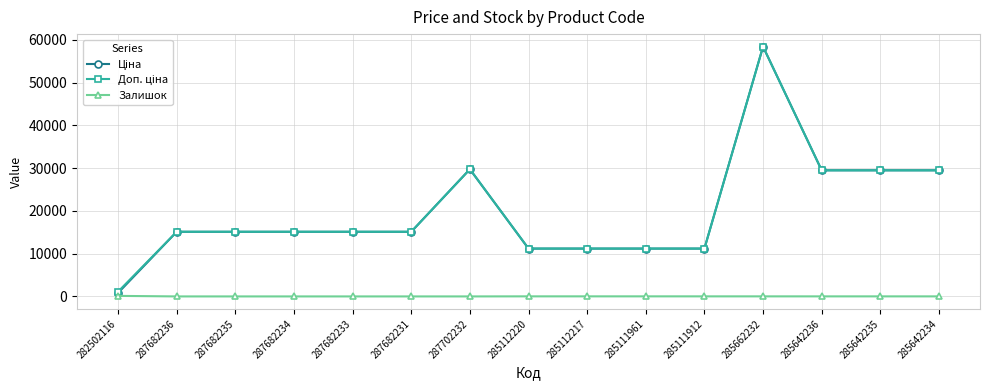

How many data points in Залишок are less than 12?

7